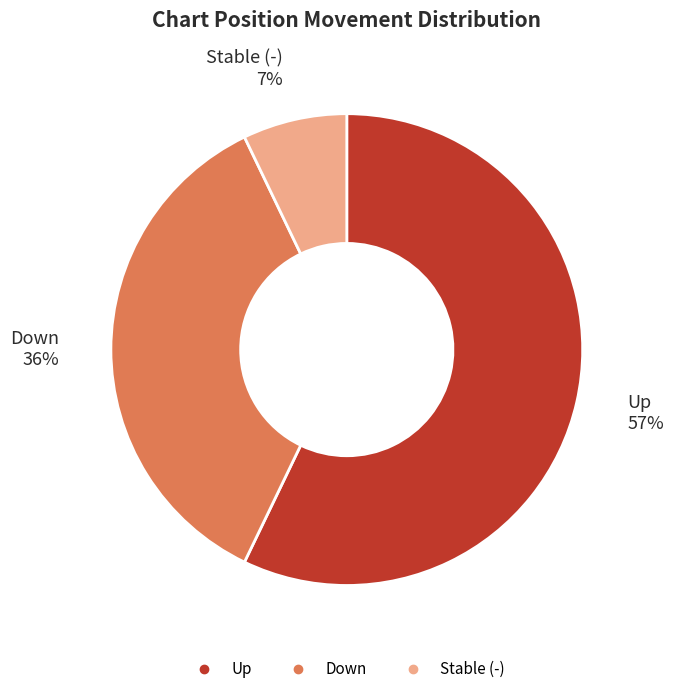

Is there any slice that represents more than half of the pie?

Yes